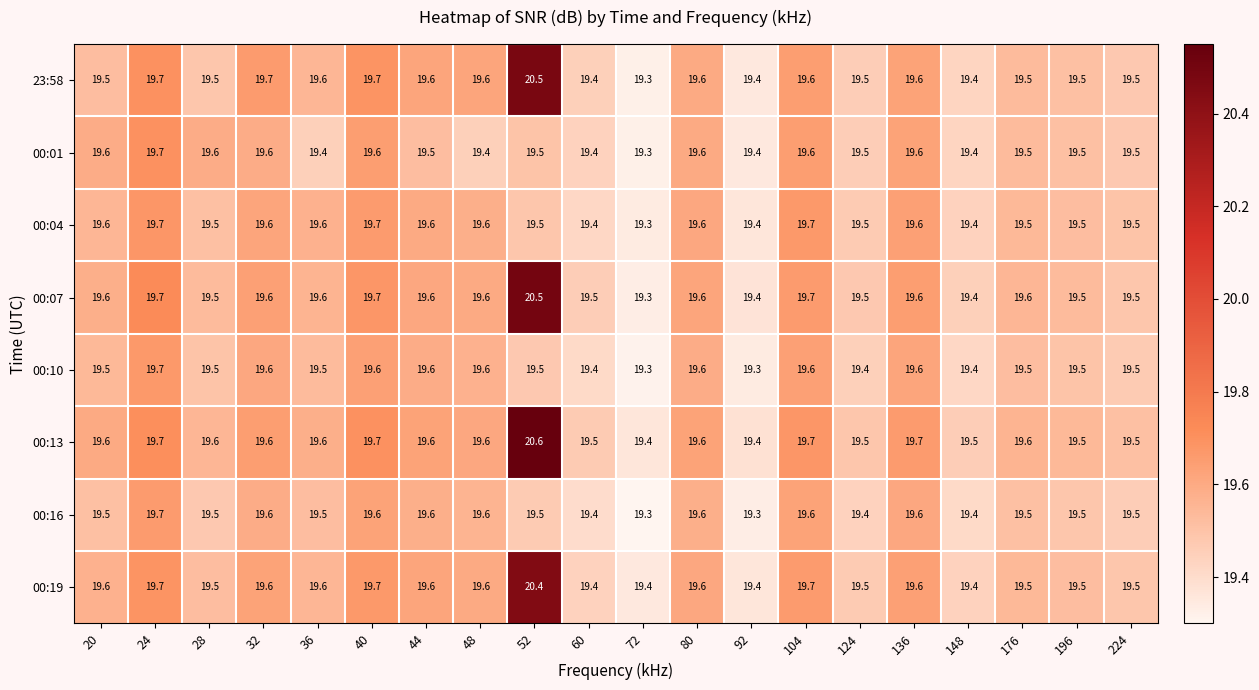

At which label does 00:01 reach its minimum?

72